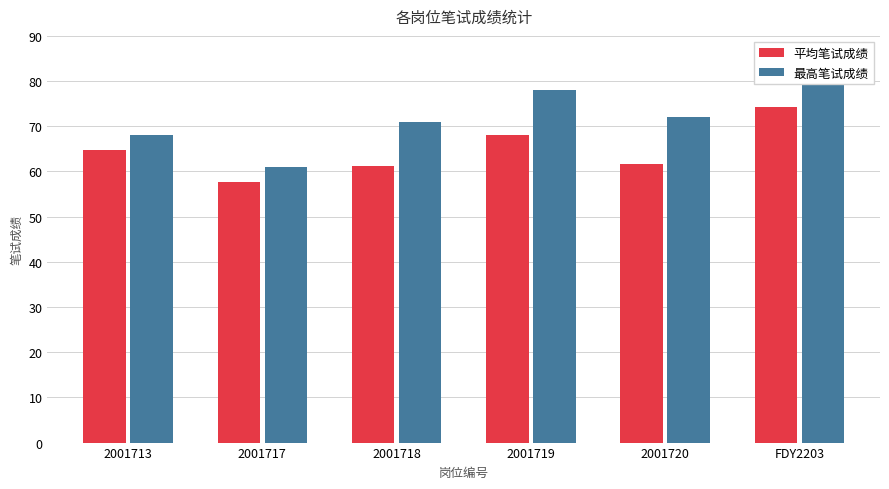

Reading left to right, transcribe all the data shown in this chart.

平均笔试成绩: 64.7	57.8	61.2	68.1	61.7	74.2
最高笔试成绩: 68.0	61.0	71.0	78.0	72.0	80.0